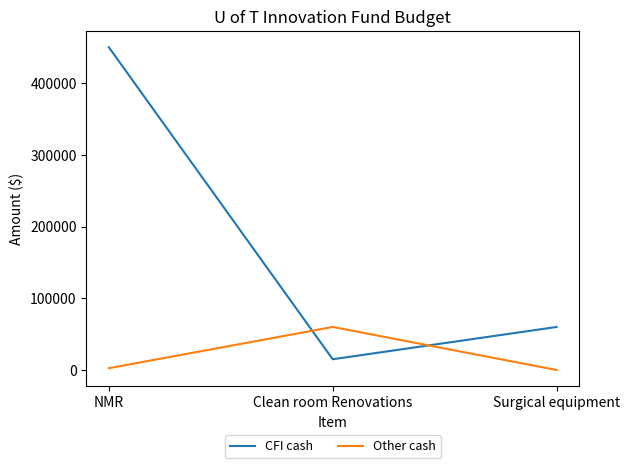

What are all the series names shown in the legend?

CFI cash, Other cash